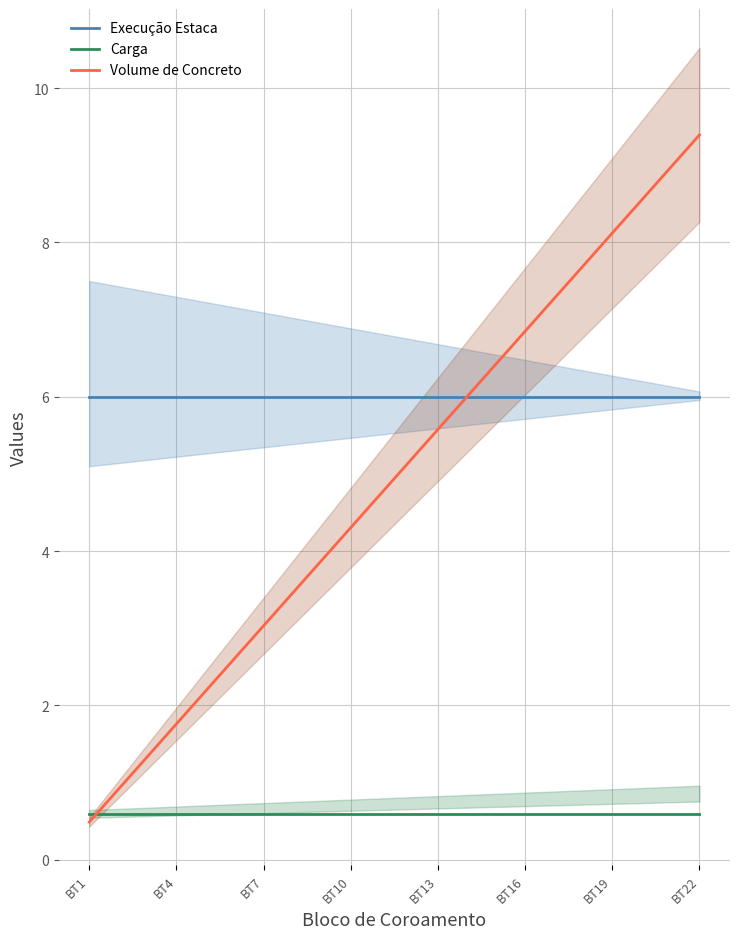

Which series has the largest range (max minus min)?

Volume de Concreto